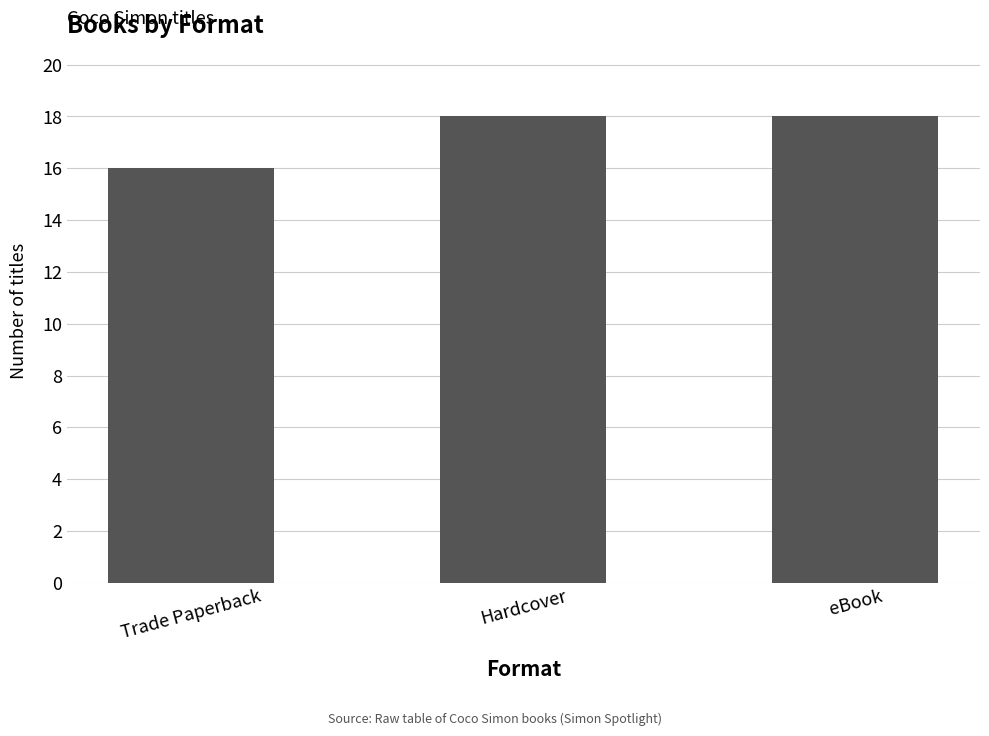

True or false: the data shows 10 at Hardcover.

False